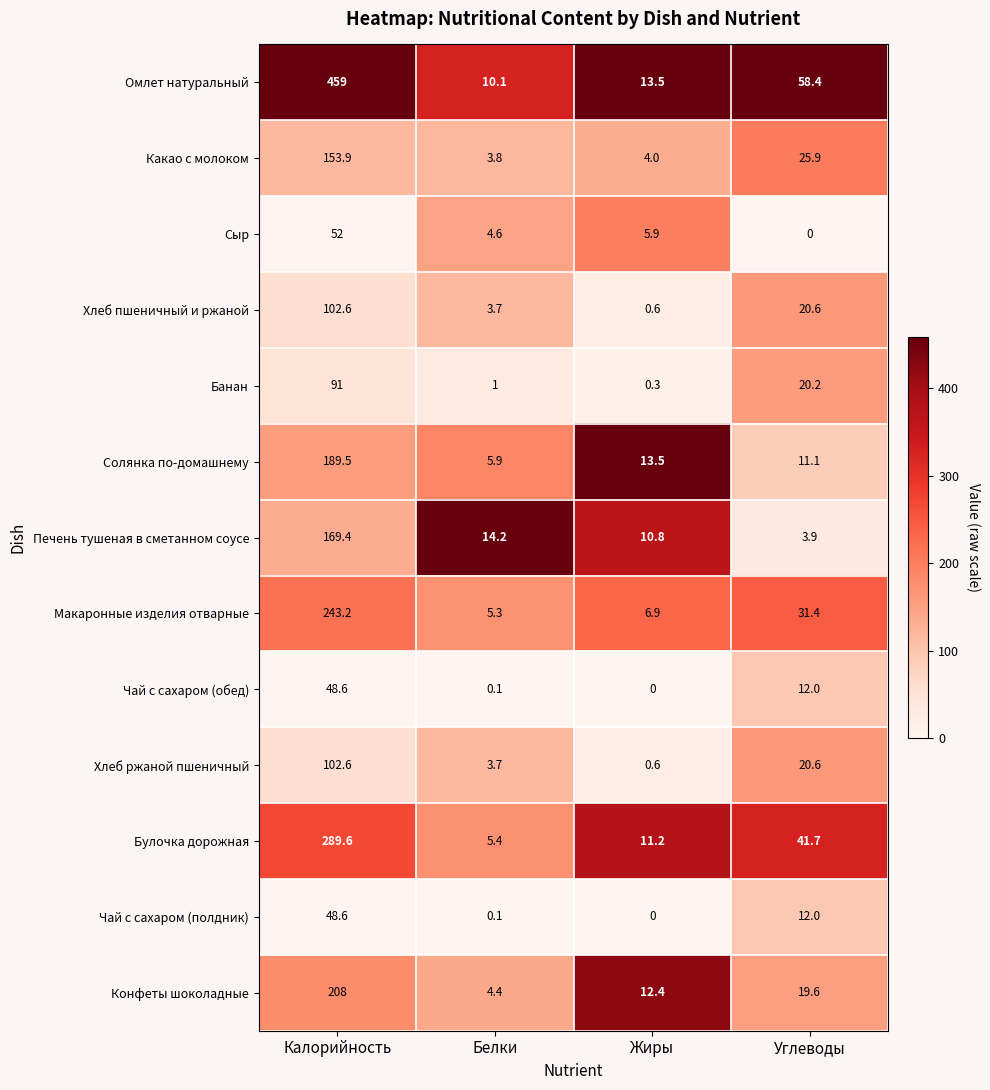

How many series are shown in this chart?

13